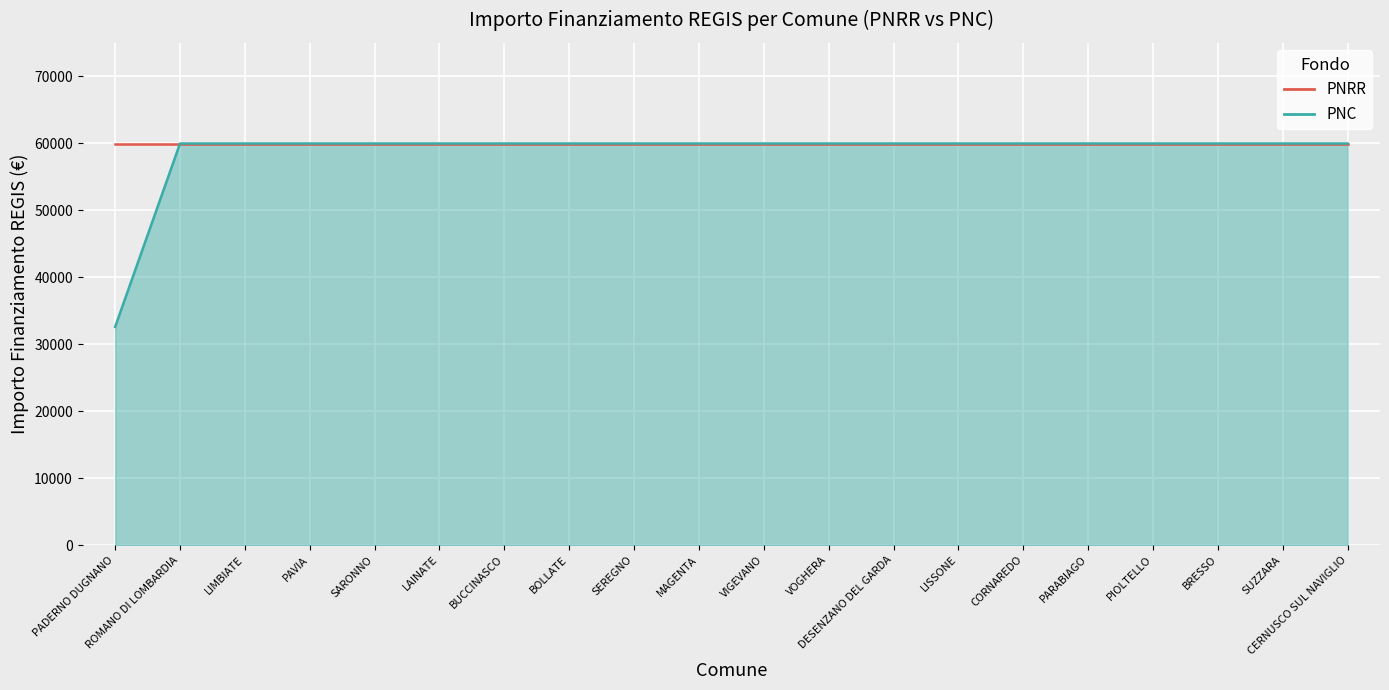

Read the value at BUCCINASCO, to the nearest 10.

59970